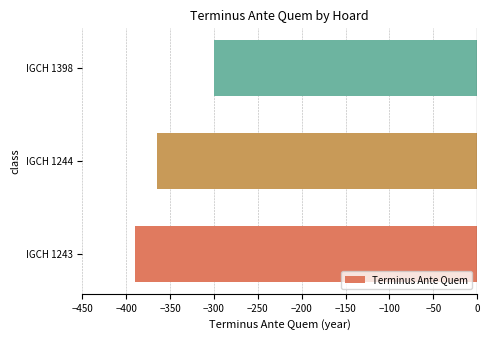

Reading top to bottom, list all the values displayed in this chart.

-300	-365	-390